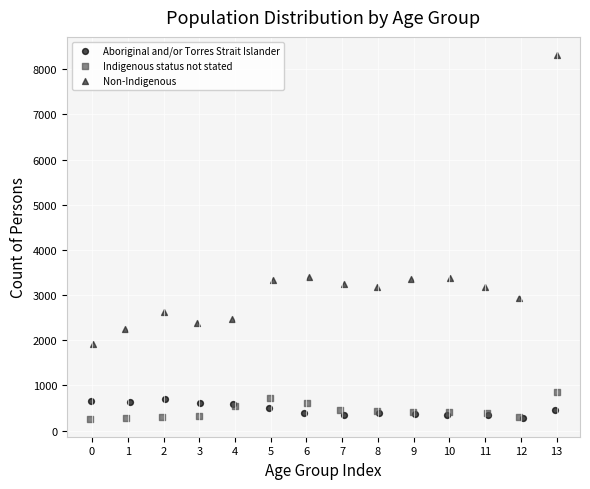

Which series reaches the maximum Y coordinate?

Non-Indigenous